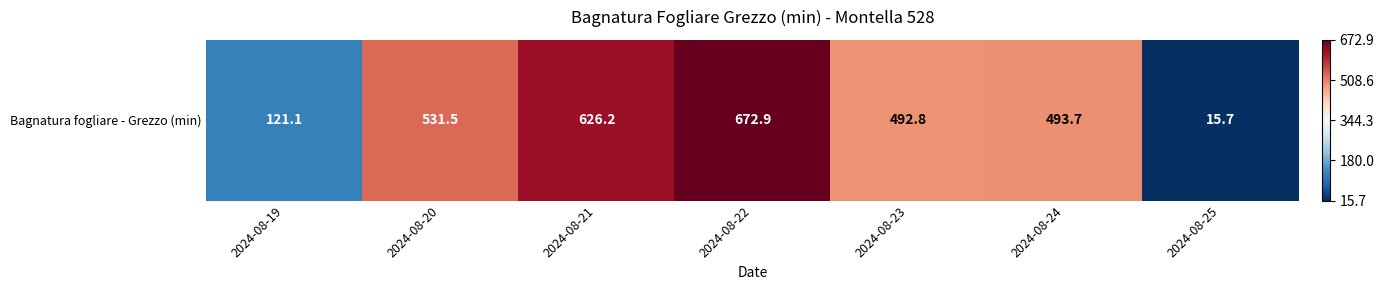

List the labels in order of value, largest first.

2024-08-22, 2024-08-21, 2024-08-20, 2024-08-24, 2024-08-23, 2024-08-19, 2024-08-25